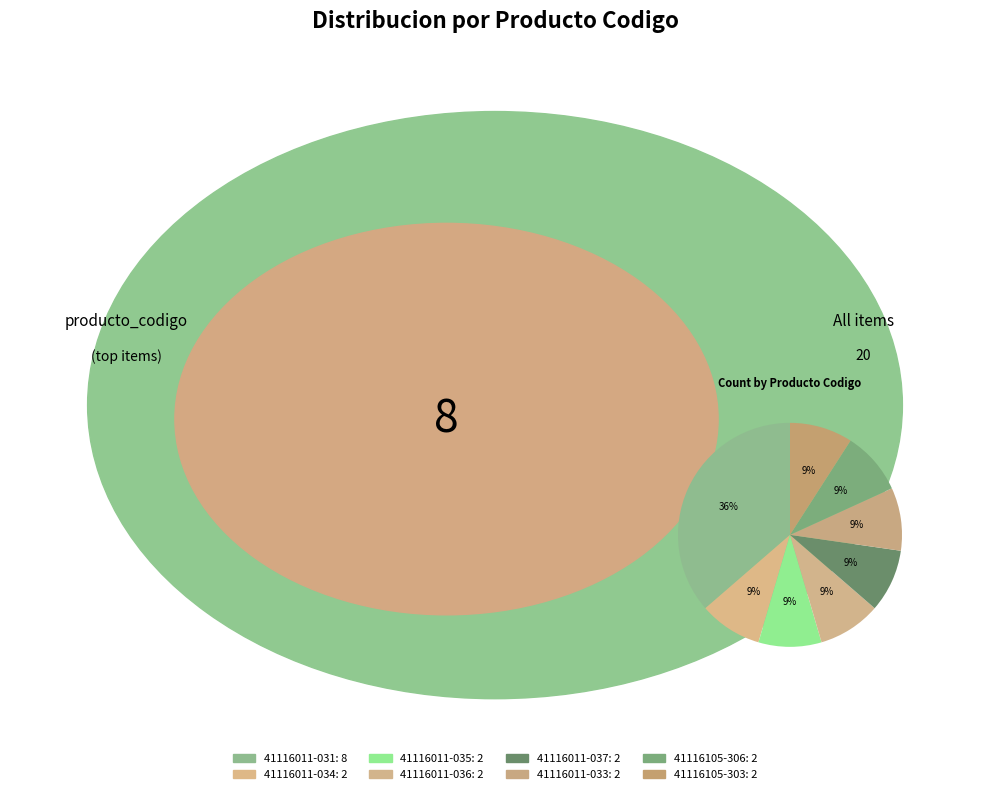

How many slices are in this pie chart?

8